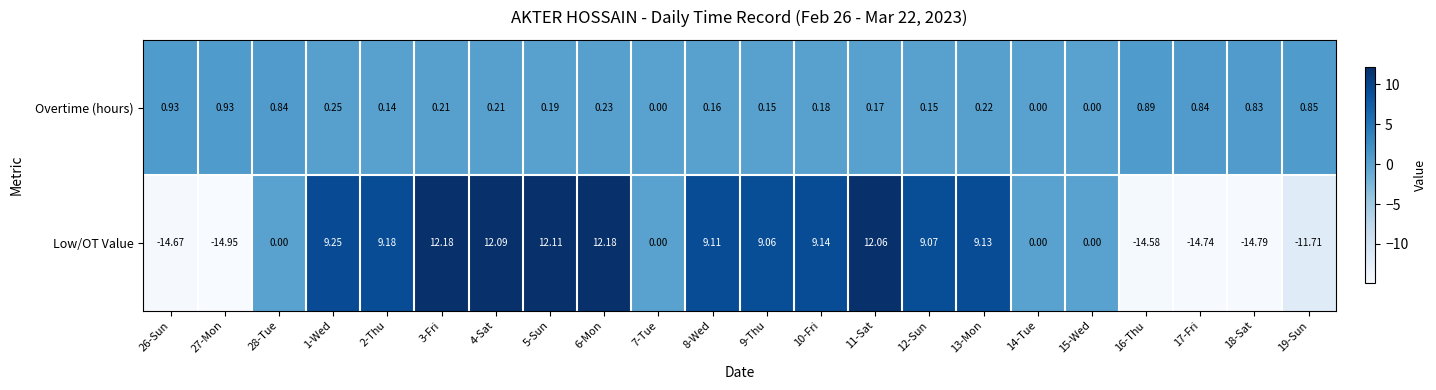

At 12-Sun, list the series in order from largest to smallest.

Low/OT Value, Overtime (hours)